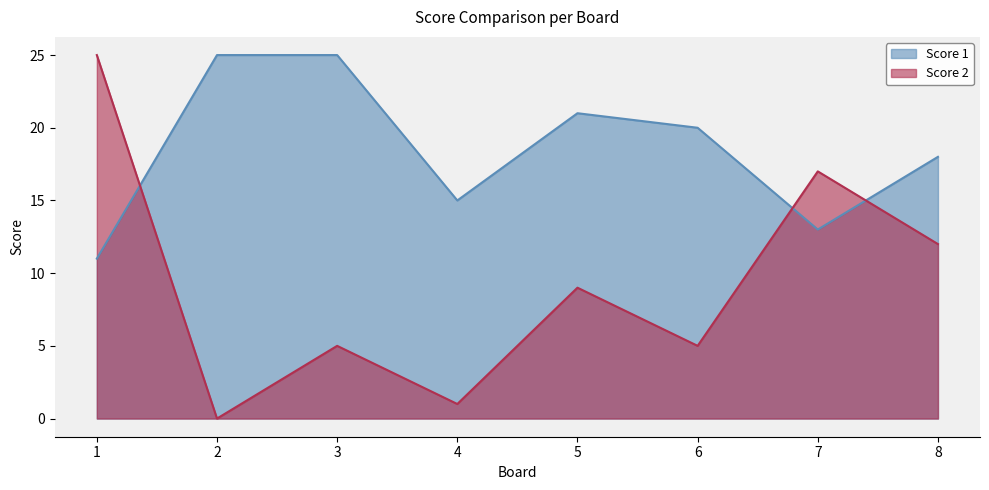

Which category has the lowest value in the Score 2 series?

2